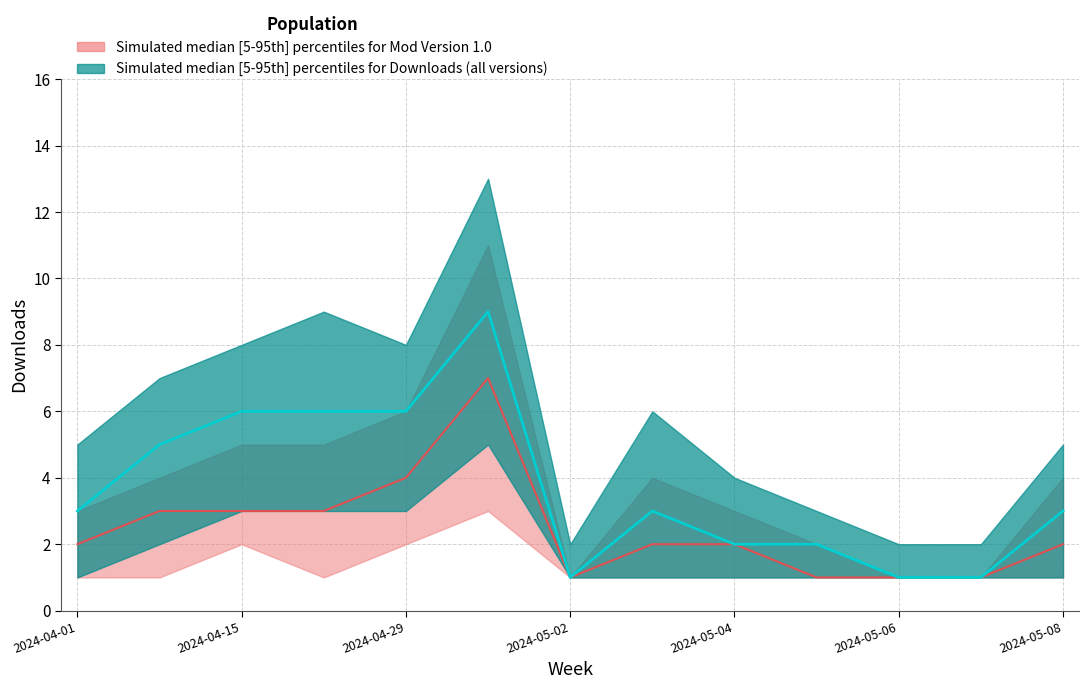

What is the difference between the maximum and minimum values in the v1_lower series?

2